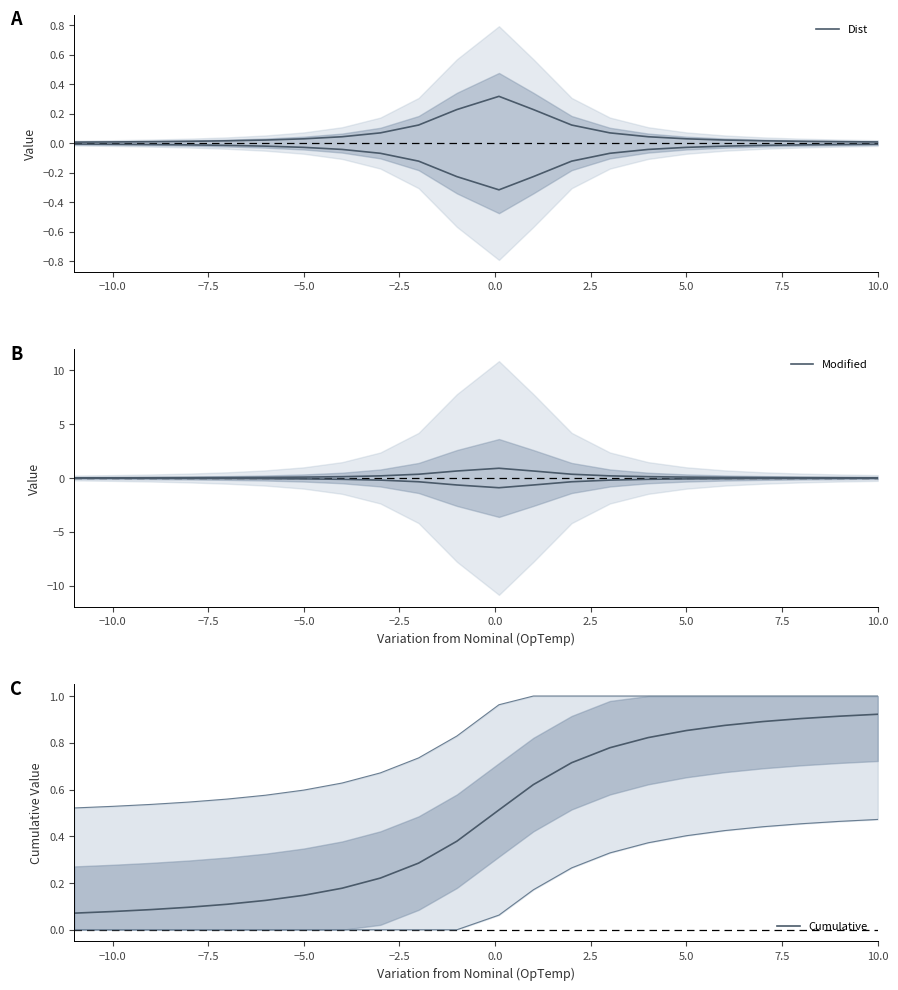

Reading right to left, extract all data points from this chart.

Dist: 0.0	0.0	0.0	0.0	0.0	0.0	0.0	0.1	0.1	0.2	0.3	0.2	0.1	0.1	0.0	0.0	0.0	0.0	0.0	0.0	0.0	0.0
Modified: 0.0	0.0	0.0	0.0	0.1	0.1	0.1	0.2	0.3	0.6	0.9	0.6	0.3	0.2	0.1	0.1	0.1	0.0	0.0	0.0	0.0	0.0
Cumulative: 0.9	0.9	0.9	0.9	0.9	0.9	0.8	0.8	0.7	0.6	0.5	0.4	0.3	0.2	0.2	0.1	0.1	0.1	0.1	0.1	0.1	0.1